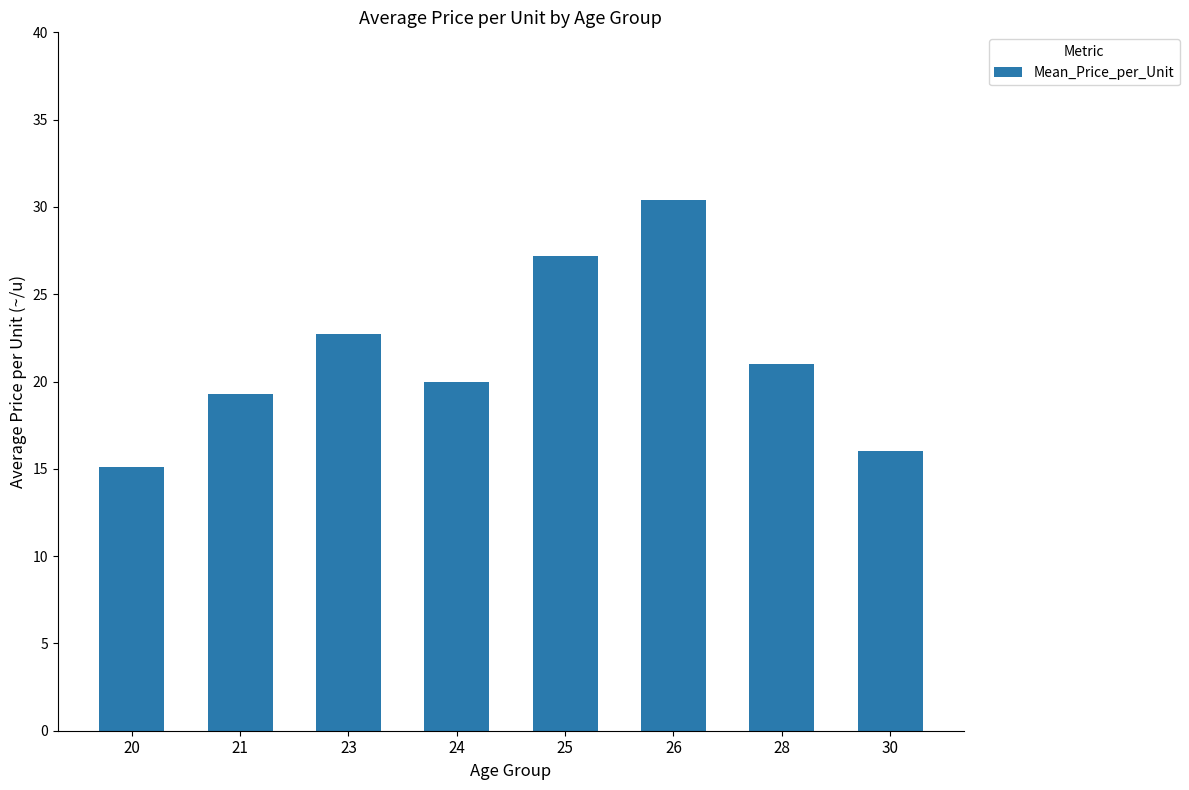

Reading right to left, extract all data points from this chart.

16.0	21.0	30.4	27.2	20.0	22.7	19.3	15.1